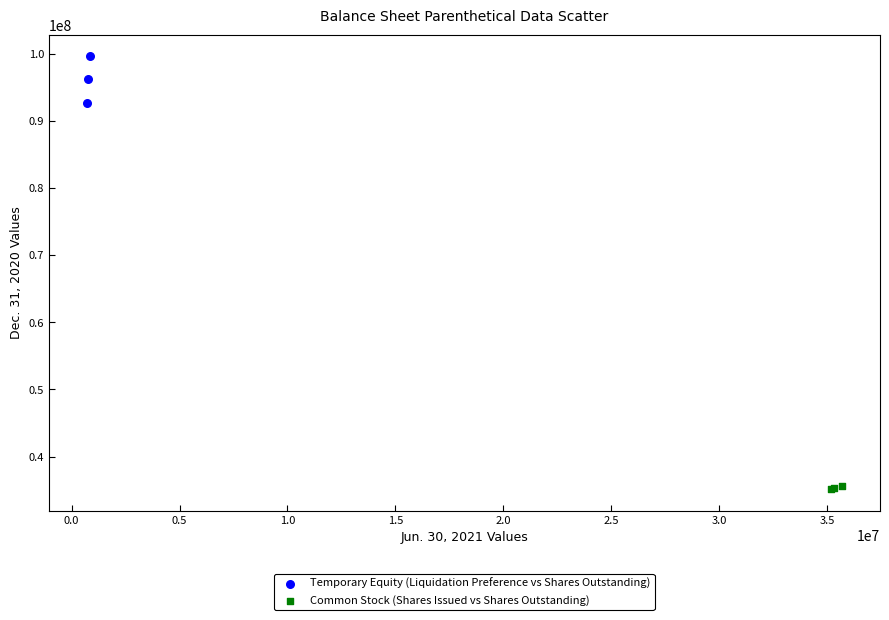

Which series reaches the maximum Y coordinate?

Temporary Equity (Liquidation Preference vs Shares Outstanding)